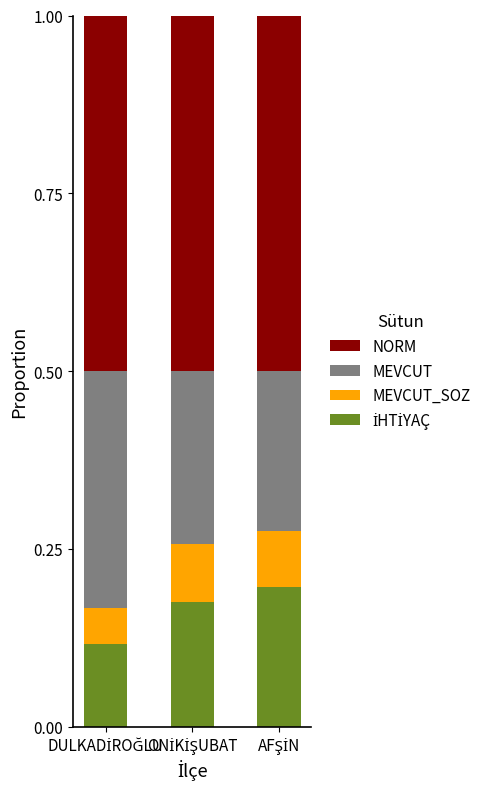

How many bars are there in total?

3